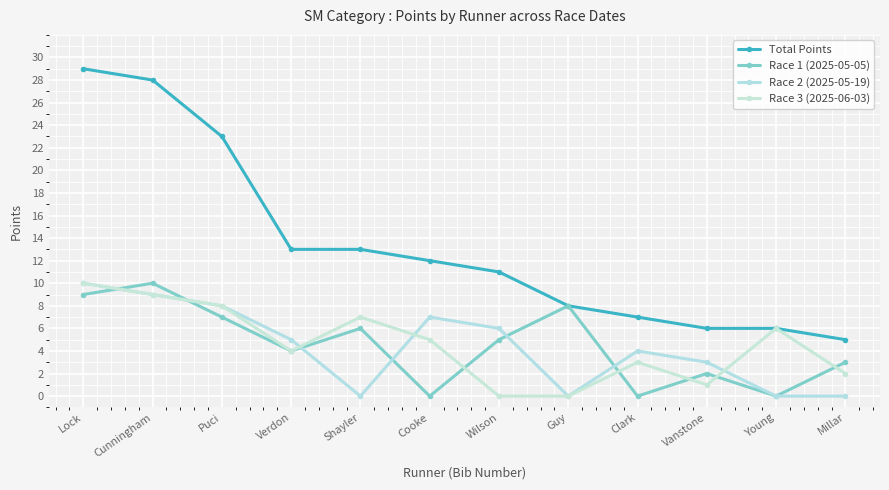

After their last crossing, which series has the higher values: Race 2 (2025-05-19) or Race 1 (2025-05-05)?

Race 2 (2025-05-19)